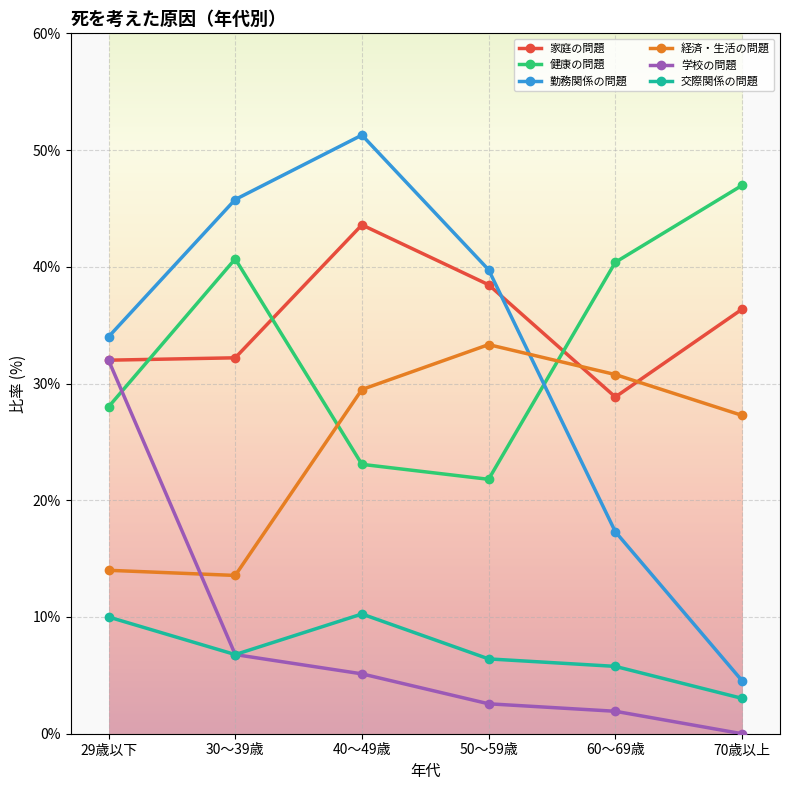

What position from the right is 60～69歳?

2